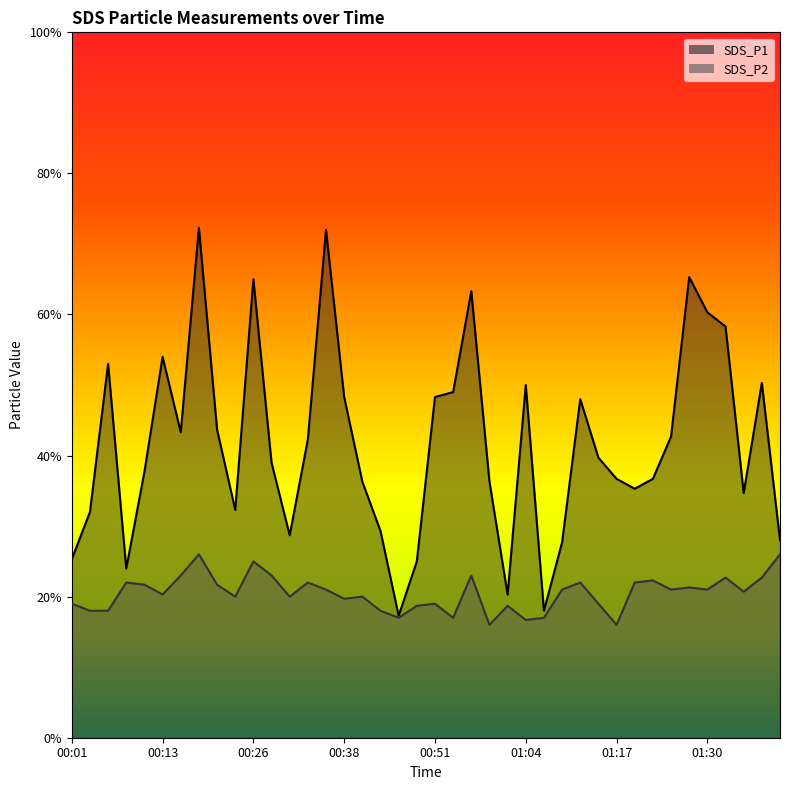

Reading right to left, extract all data points from this chart.

SDS_P1: 01:40=2.8	01:37=5.0	01:35=3.5	01:32=5.8	01:30=6.0	01:27=6.5	01:24=4.3	01:22=3.7	01:19=3.5	01:17=3.7	01:14=4.0	01:12=4.8	01:09=2.8	01:07=1.8	01:04=5.0	01:02=2.0	00:59=3.6	00:56=6.3	00:53=4.9	00:51=4.8	00:48=2.5	00:46=1.7	00:43=2.9	00:41=3.6	00:38=4.8	00:36=7.2	00:33=4.2	00:31=2.9	00:28=3.9	00:26=6.5	00:23=3.2	00:21=4.4	00:18=7.2	00:16=4.3	00:13=5.4	00:11=3.8	00:08=2.4	00:06=5.3	00:03=3.2	00:01=2.5
SDS_P2: 01:40=2.6	01:37=2.3	01:35=2.1	01:32=2.3	01:30=2.1	01:27=2.1	01:24=2.1	01:22=2.2	01:19=2.2	01:17=1.6	01:14=1.9	01:12=2.2	01:09=2.1	01:07=1.7	01:04=1.7	01:02=1.9	00:59=1.6	00:56=2.3	00:53=1.7	00:51=1.9	00:48=1.9	00:46=1.7	00:43=1.8	00:41=2.0	00:38=2.0	00:36=2.1	00:33=2.2	00:31=2.0	00:28=2.3	00:26=2.5	00:23=2.0	00:21=2.2	00:18=2.6	00:16=2.3	00:13=2.0	00:11=2.2	00:08=2.2	00:06=1.8	00:03=1.8	00:01=1.9